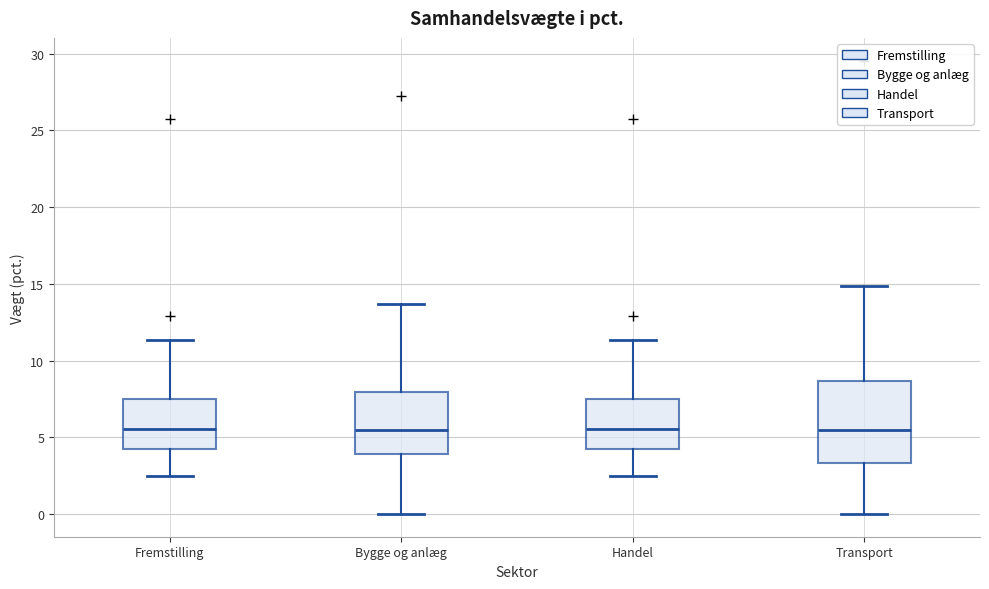

Where does the median line of the box for Handel sit on the y-axis? The values are not printed on the chart, so give them approximately, as read against the axis.

5.5